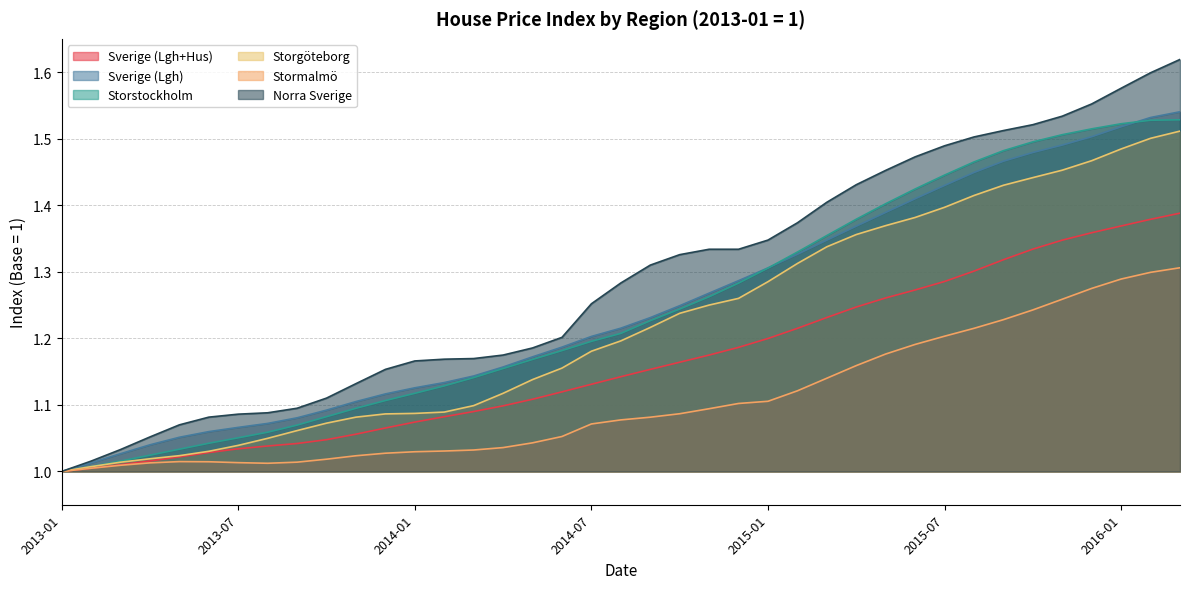

Does the chart have visible grid lines?

Yes